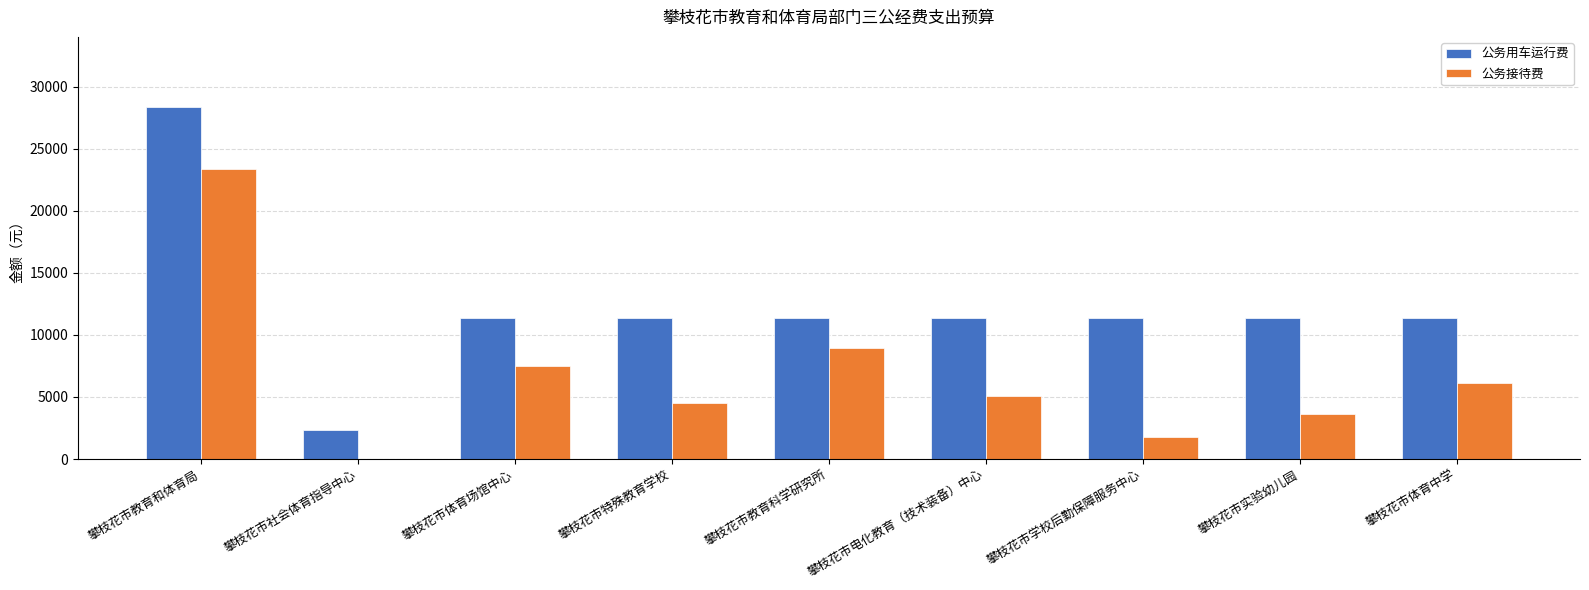

True or false: 公务用车运行费 has a value of 15802.4 at 攀枝花市学校后勤保障服务中心.

False